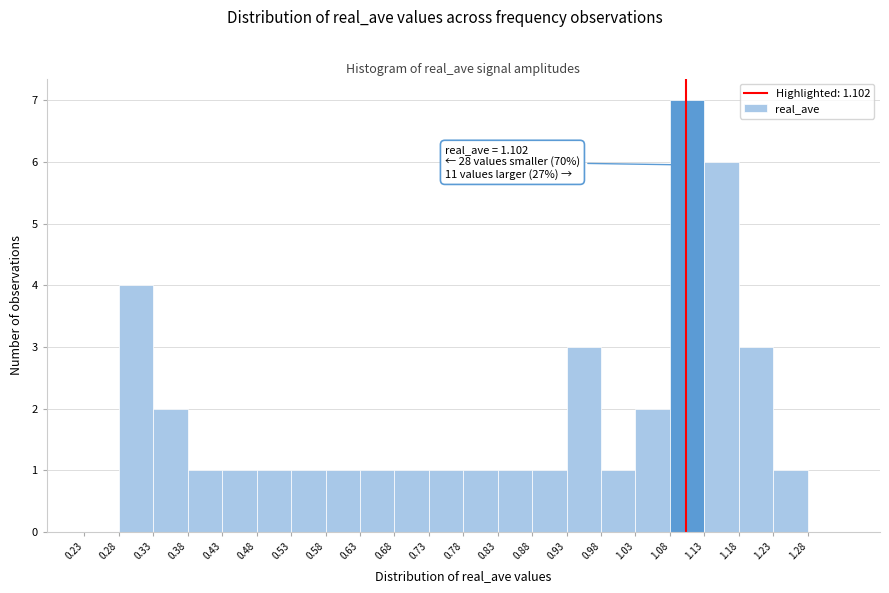

Over which range of the x-axis is the bar tallest?

1.08 to 1.13